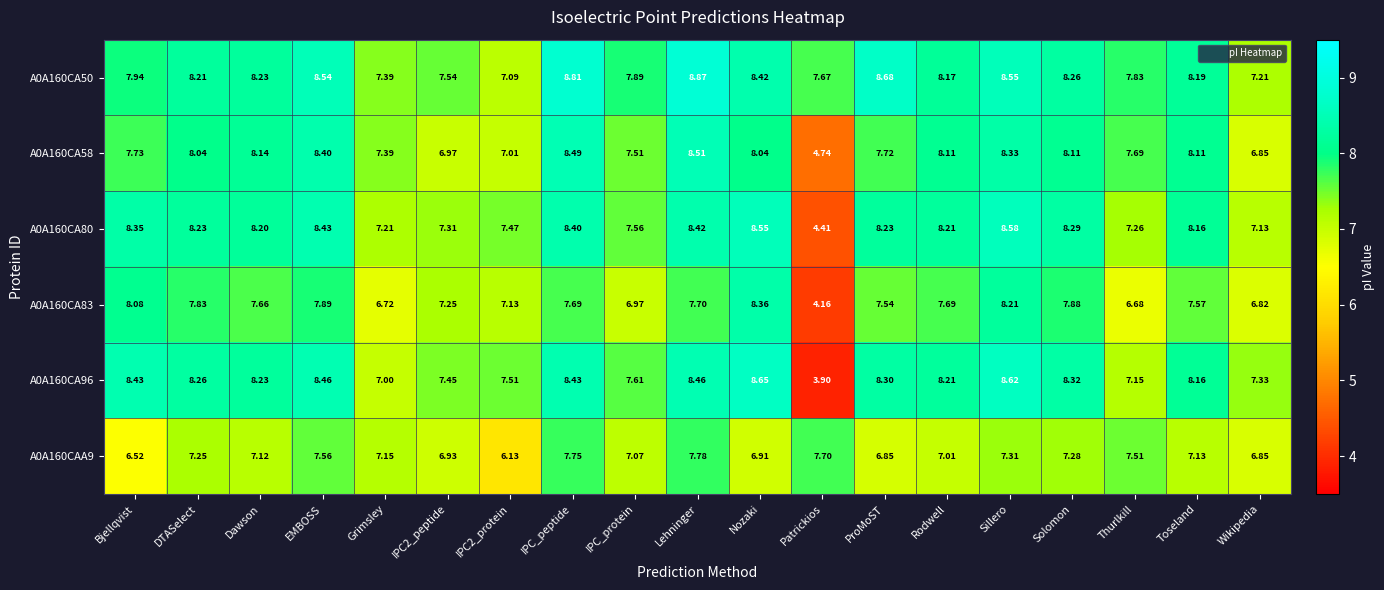

Is the value of A0A160CA96 at Patrickios greater than the value of A0A160CA80 at Wikipedia?

No